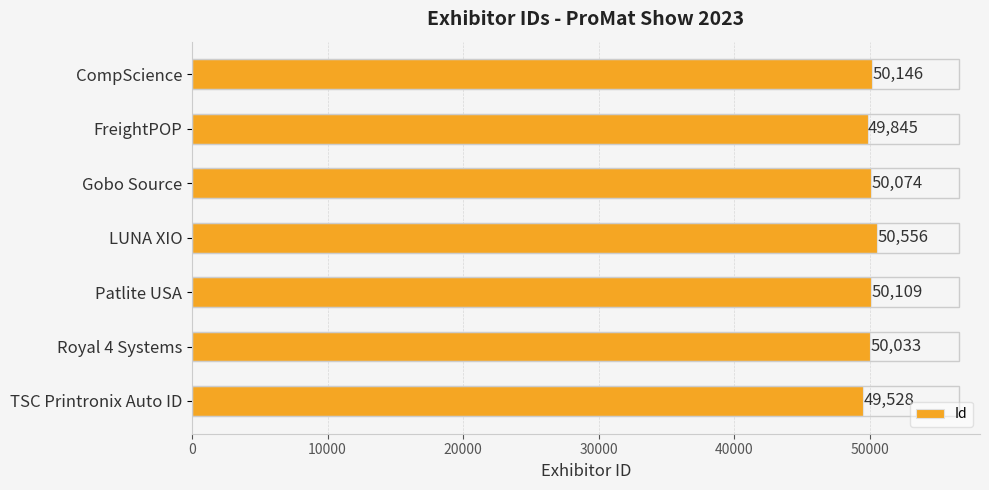

What value does the data have at Gobo Source?

50074